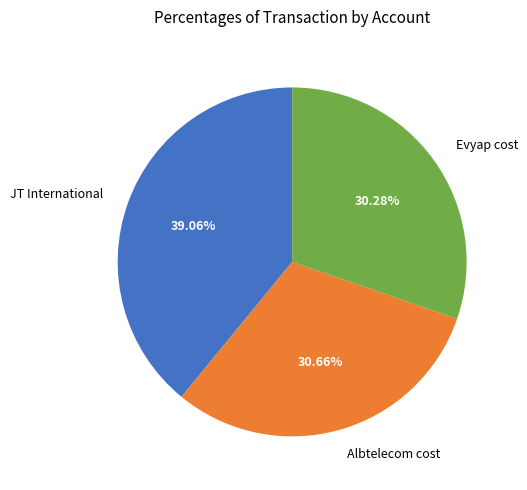

Which slice is the largest?

JT International